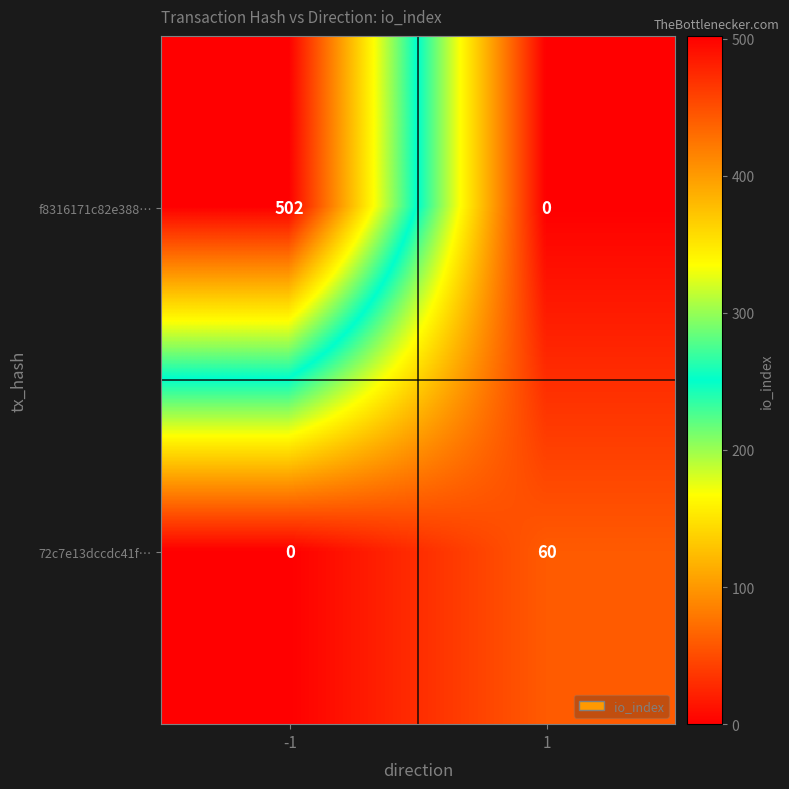

Read the 72c7e13dccdc41f… value at 1.

60